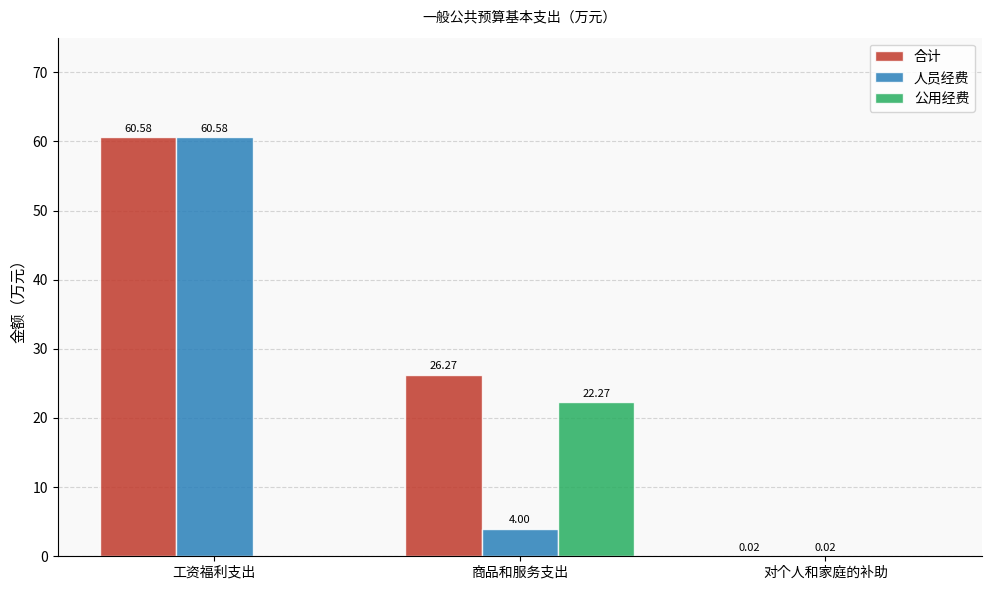

What is the sum of the 人员经费 values at 商品和服务支出 and 对个人和家庭的补助?

4.0